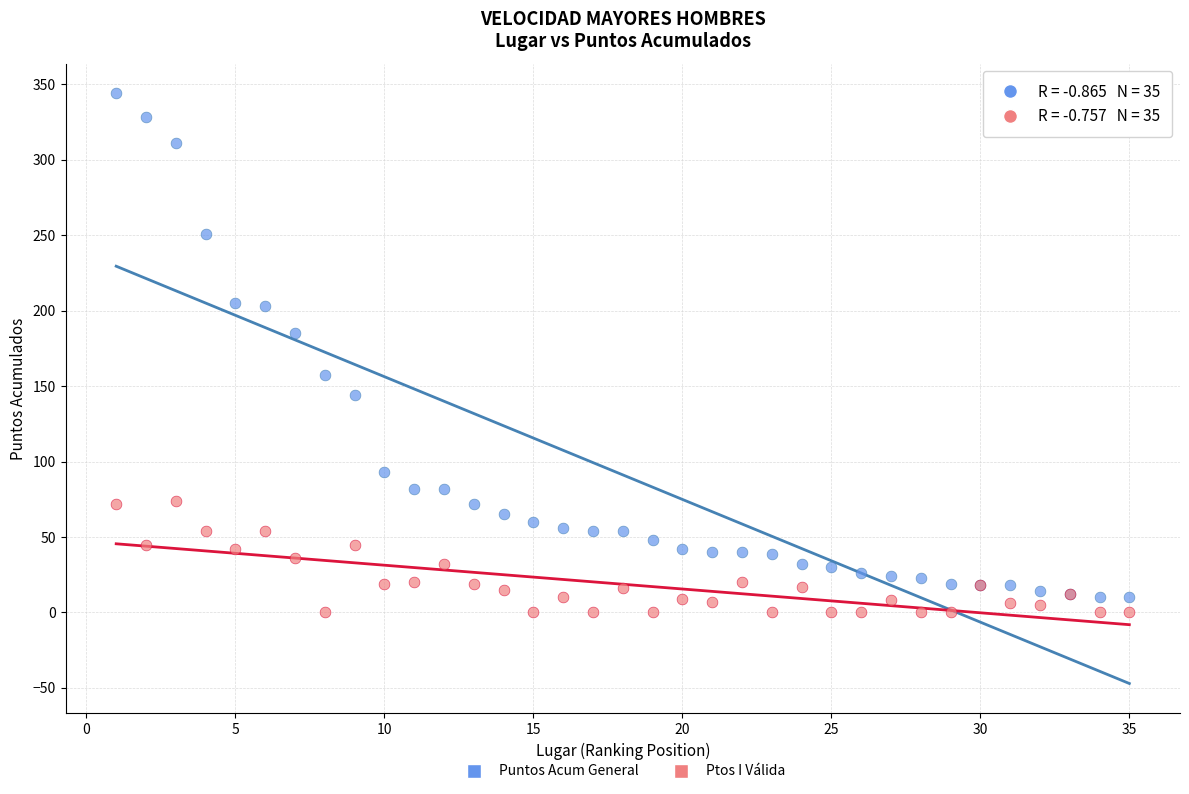

Which series has the widest spread of Y values?

Puntos Acum General